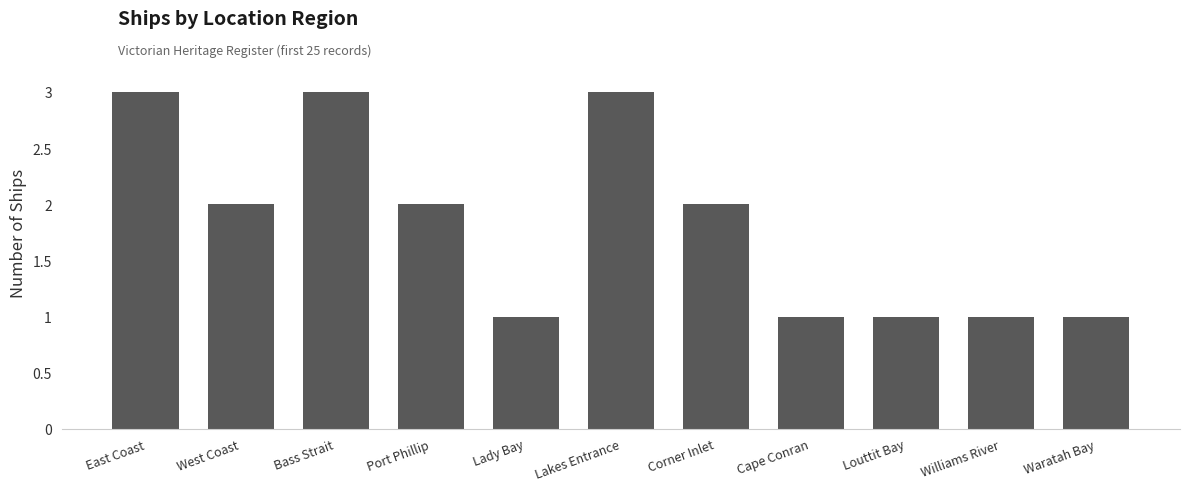

How many data points does each series have?

11